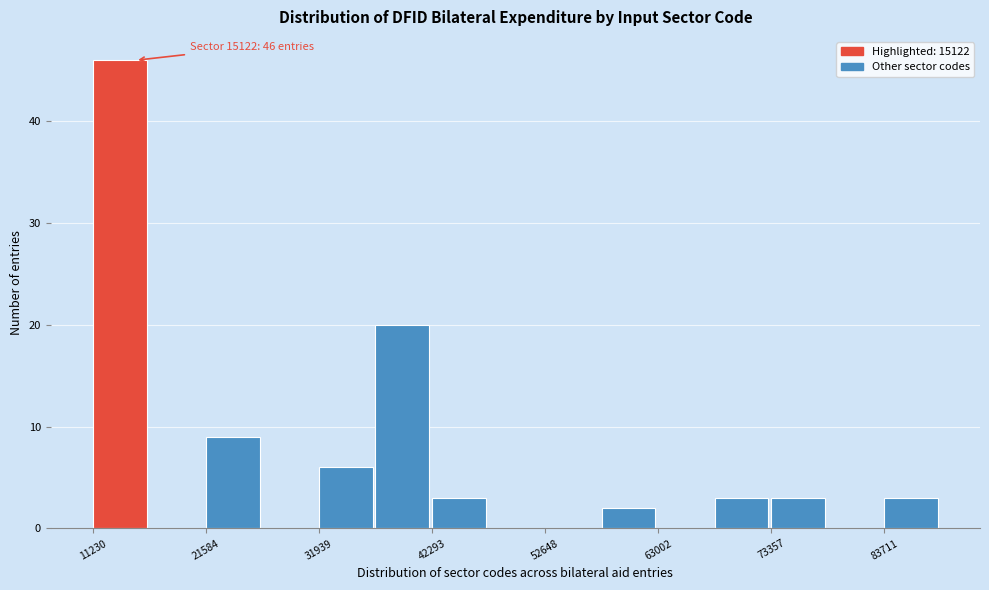

Read against the x-axis, roughly where is the centre of the tallest bar?

14000